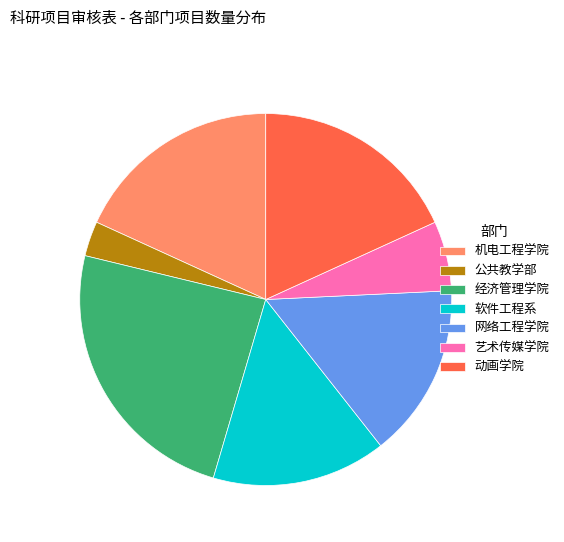

Which category has the biggest portion of the pie?

经济管理学院